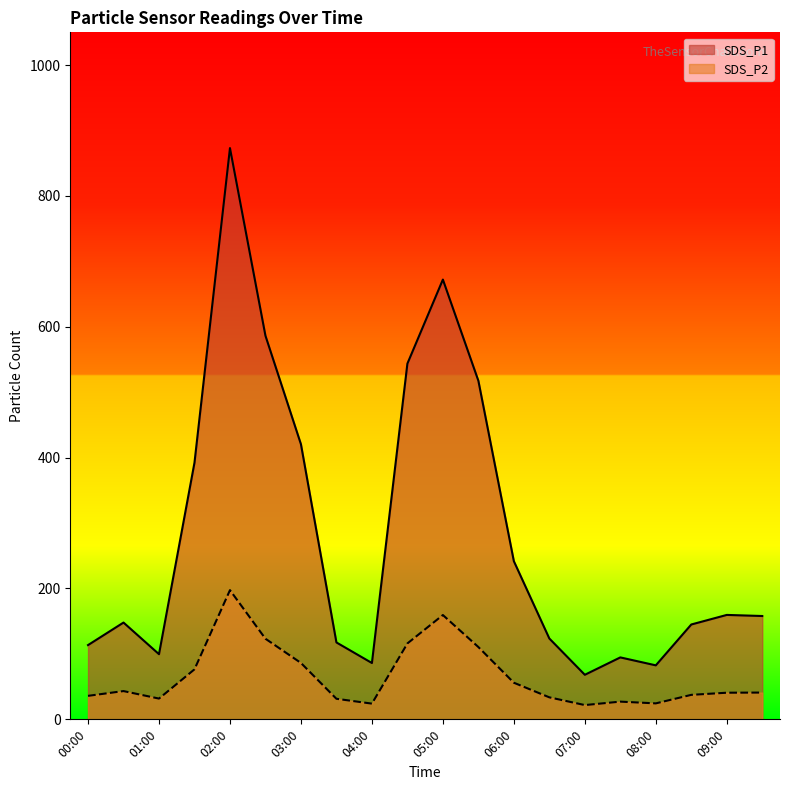

Where is SDS_P1 nearest to the value 470?

05:30